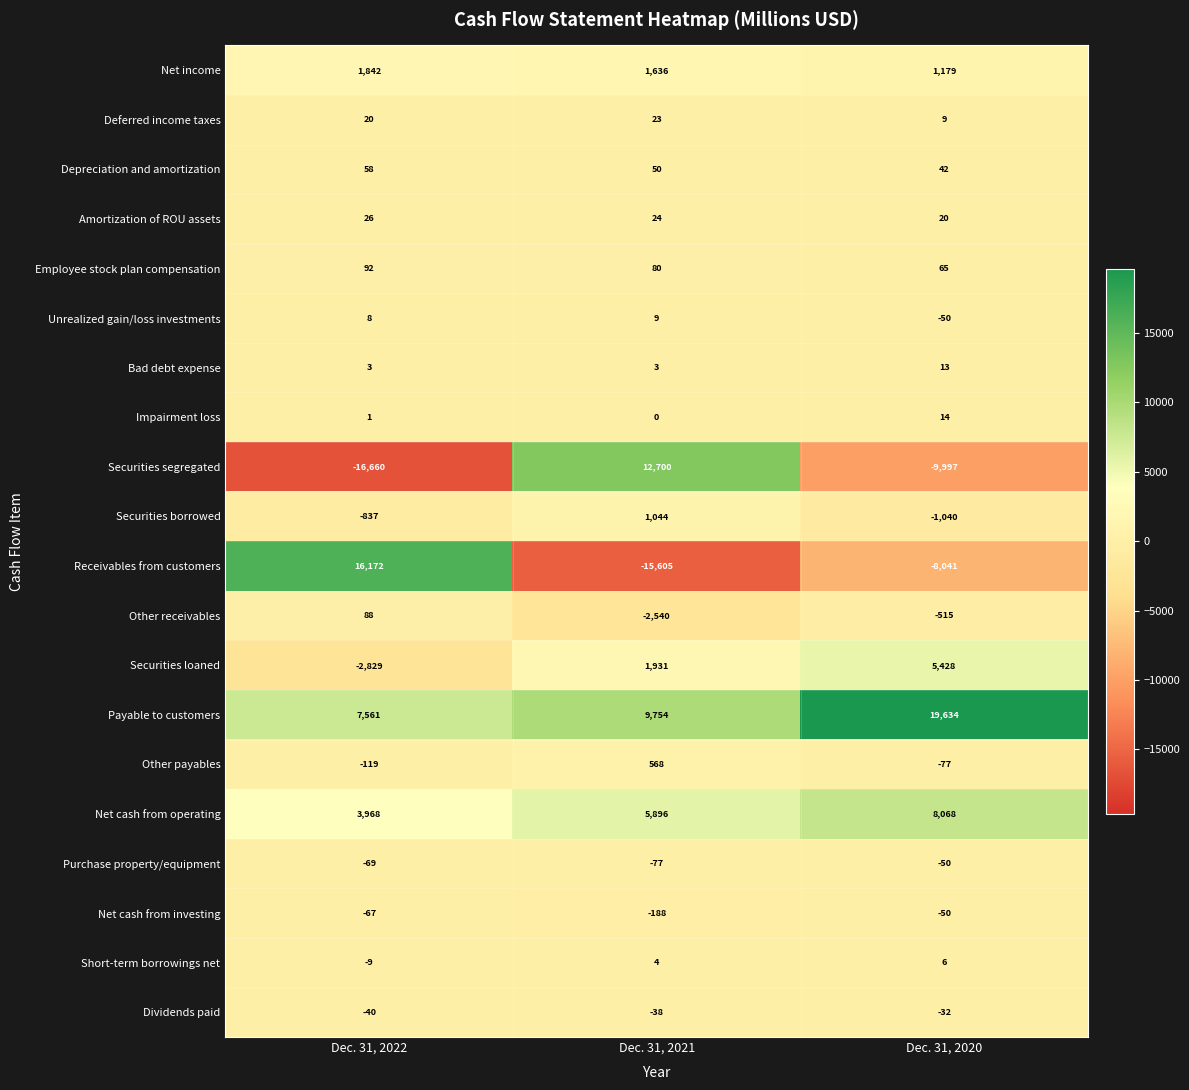

What is the highest value of the Securities borrowed series?

1044